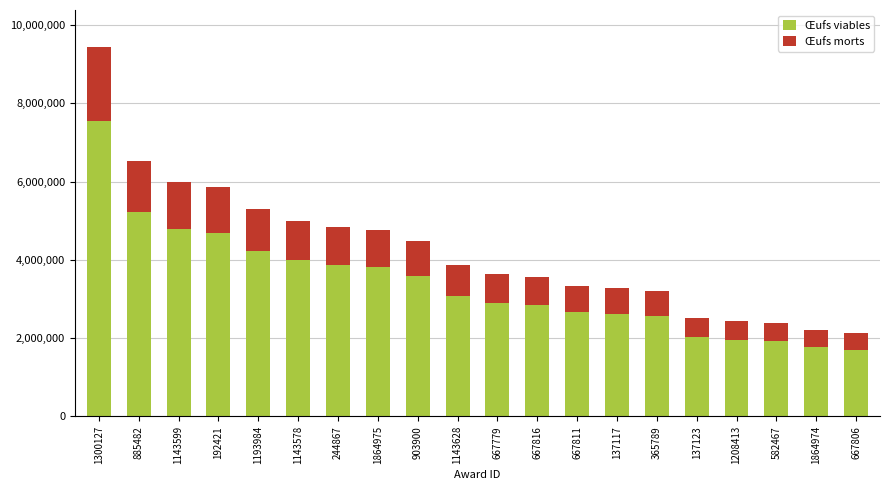

What is the difference between the maximum and minimum values in the Œufs viables series?

5851781.0